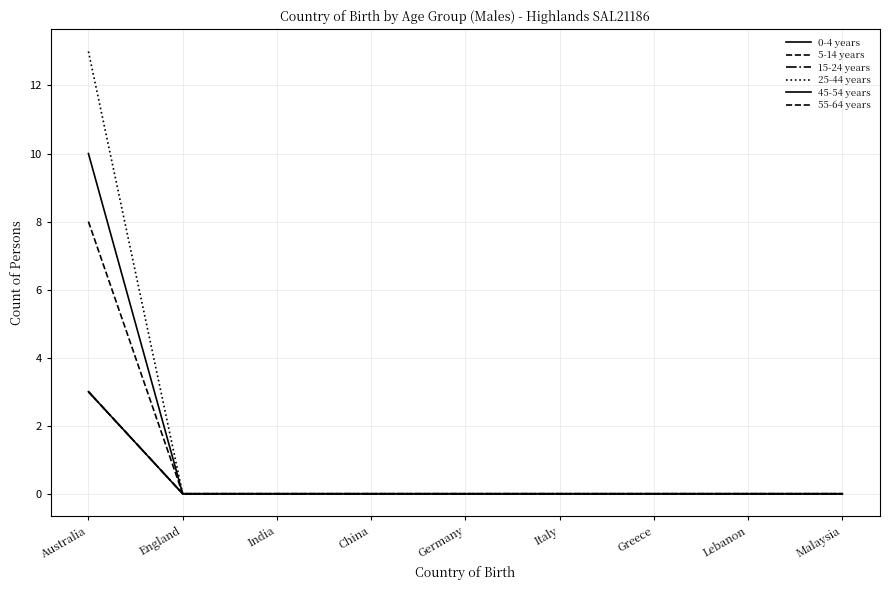

Reading left to right, extract all data points from this chart.

0-4 years: 3	0	0	0	0	0	0	0	0
5-14 years: 3	0	0	0	0	0	0	0	0
15-24 years: 3	0	0	0	0	0	0	0	0
25-44 years: 13	0	0	0	0	0	0	0	0
45-54 years: 10	0	0	0	0	0	0	0	0
55-64 years: 8	0	0	0	0	0	0	0	0